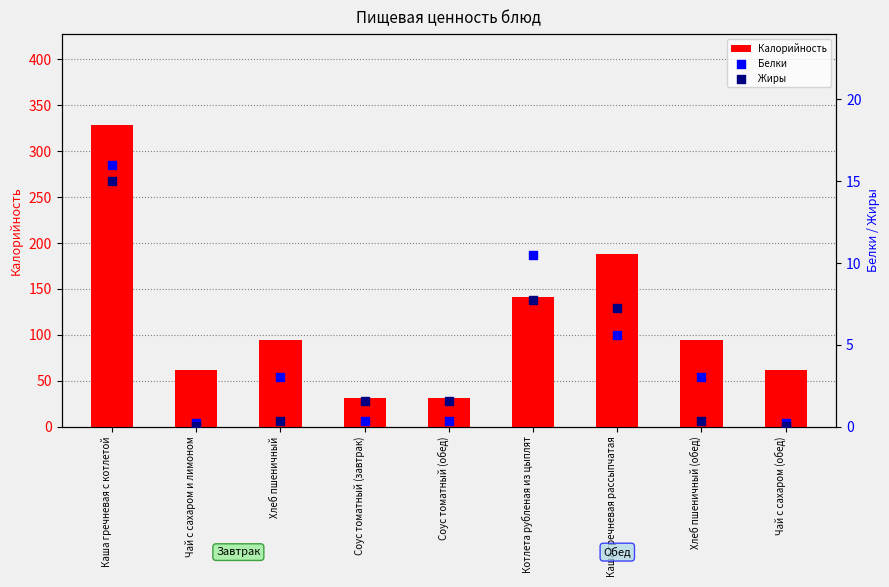

At how many categories does at least one series exceed 263?

1